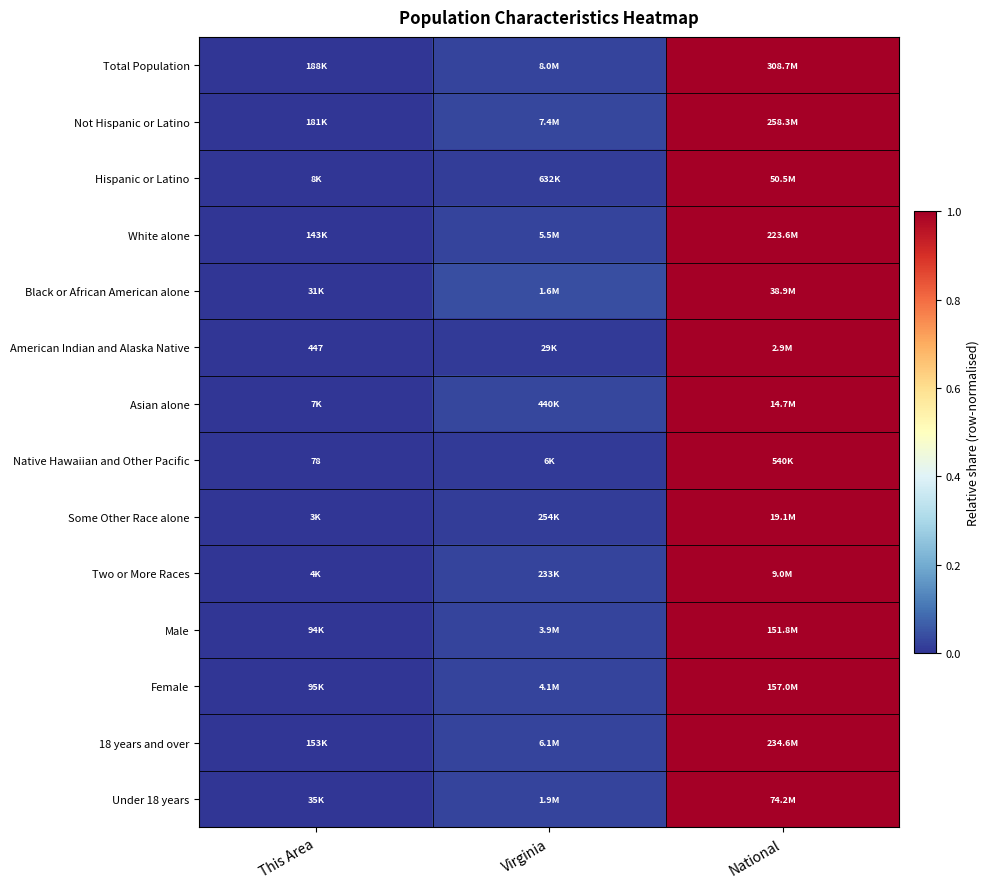

At which label does Native Hawaiian and Other Pacific reach its minimum?

This Area